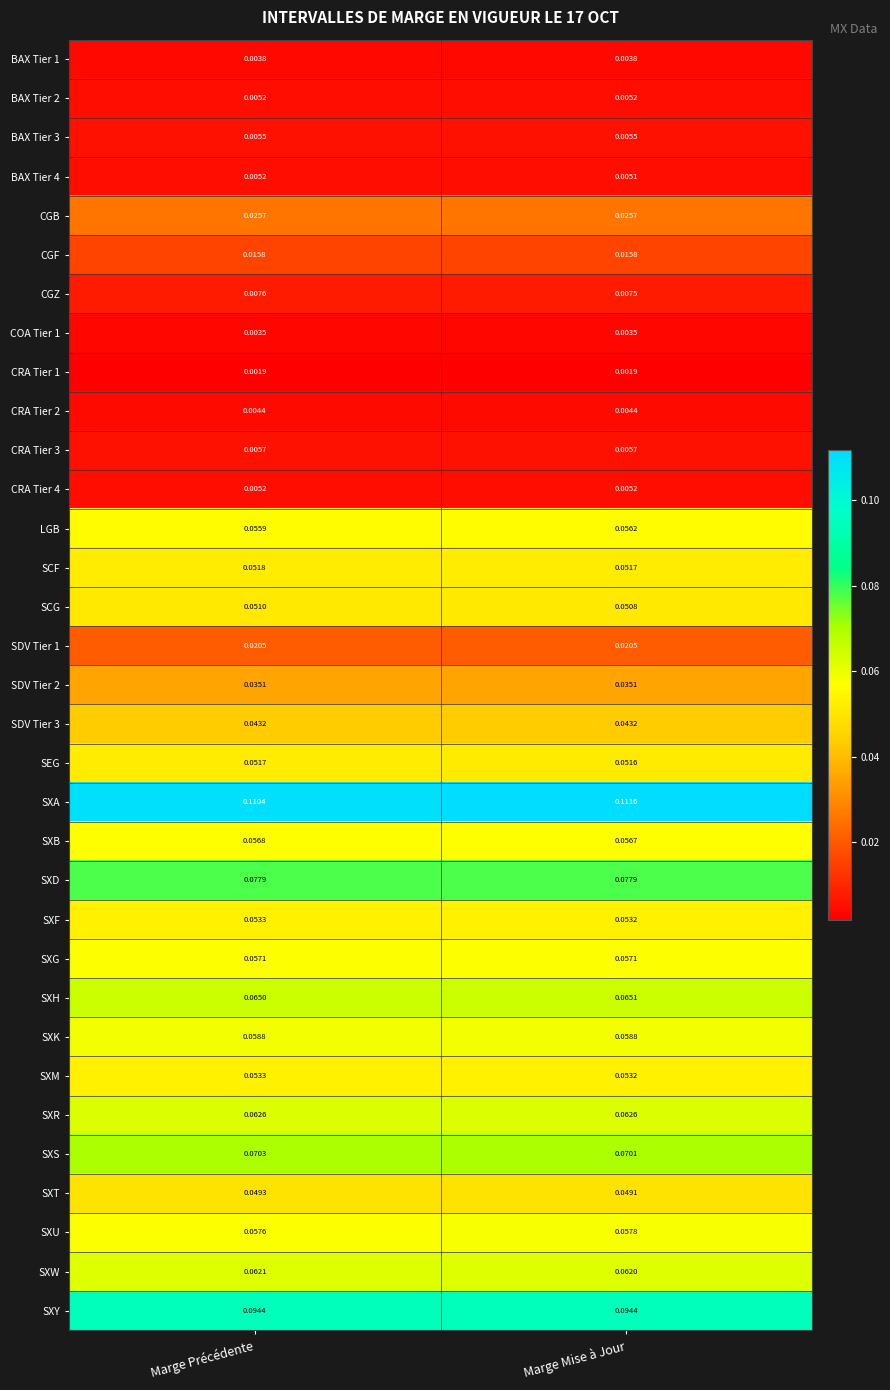

Which series changed the most between Marge Précédente and Marge Mise à Jour?

SXA